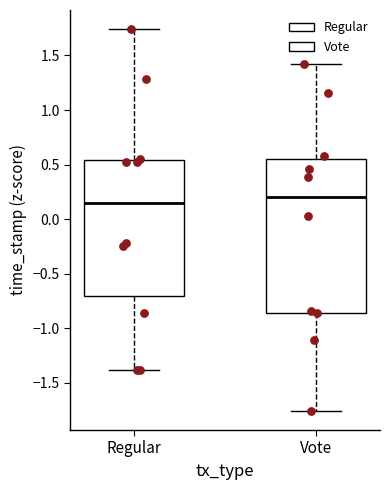

Which box is the tallest, from its lower edge to its upper edge?

Vote